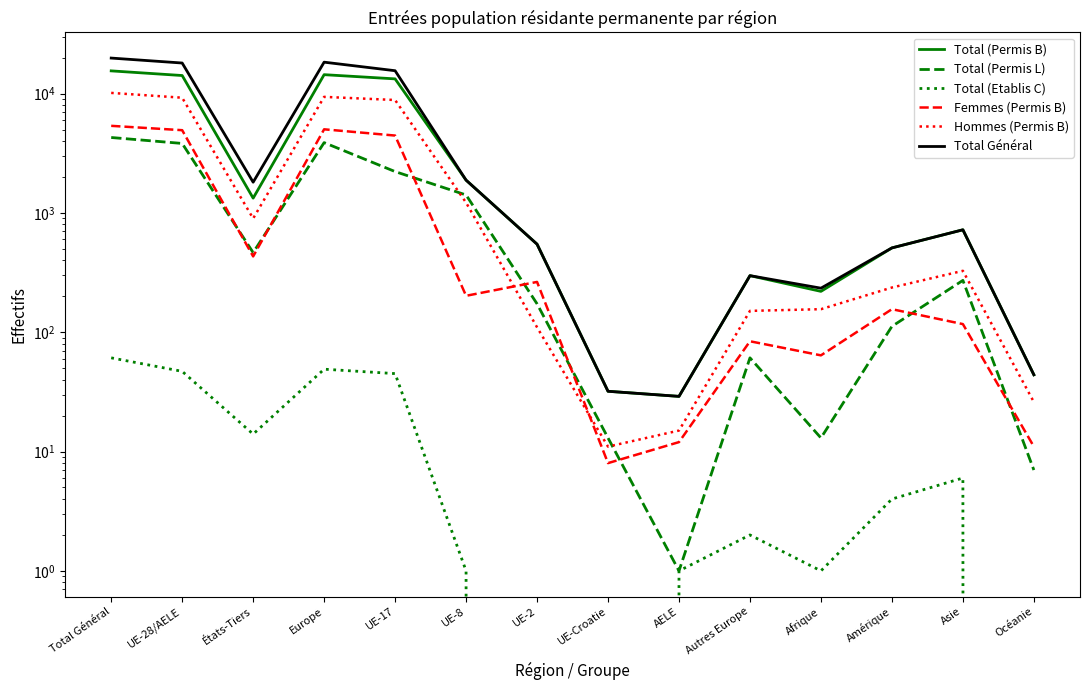

Reading left to right, what are all the values shown in this chart?

Total (Permis B): 15501	14171	1330	14406	13284	1882	547	32	29	298	220	509	722	44
Total (Permis L): 4286	3821	465	3882	2220	1414	173	13	1	61	13	112	272	7
Total (Etablis C): 61	47	14	49	45	1	0	0	1	2	1	4	6	0
Femmes (Permis B): 5367	4935	432	5019	4449	202	264	8	12	84	64	156	117	11
Hommes (Permis B): 10134	9236	898	9387	8835	1220	110	11	15	151	156	237	327	26
Total Général: 19848	18039	1809	18337	15549	1882	547	32	29	298	234	509	722	44